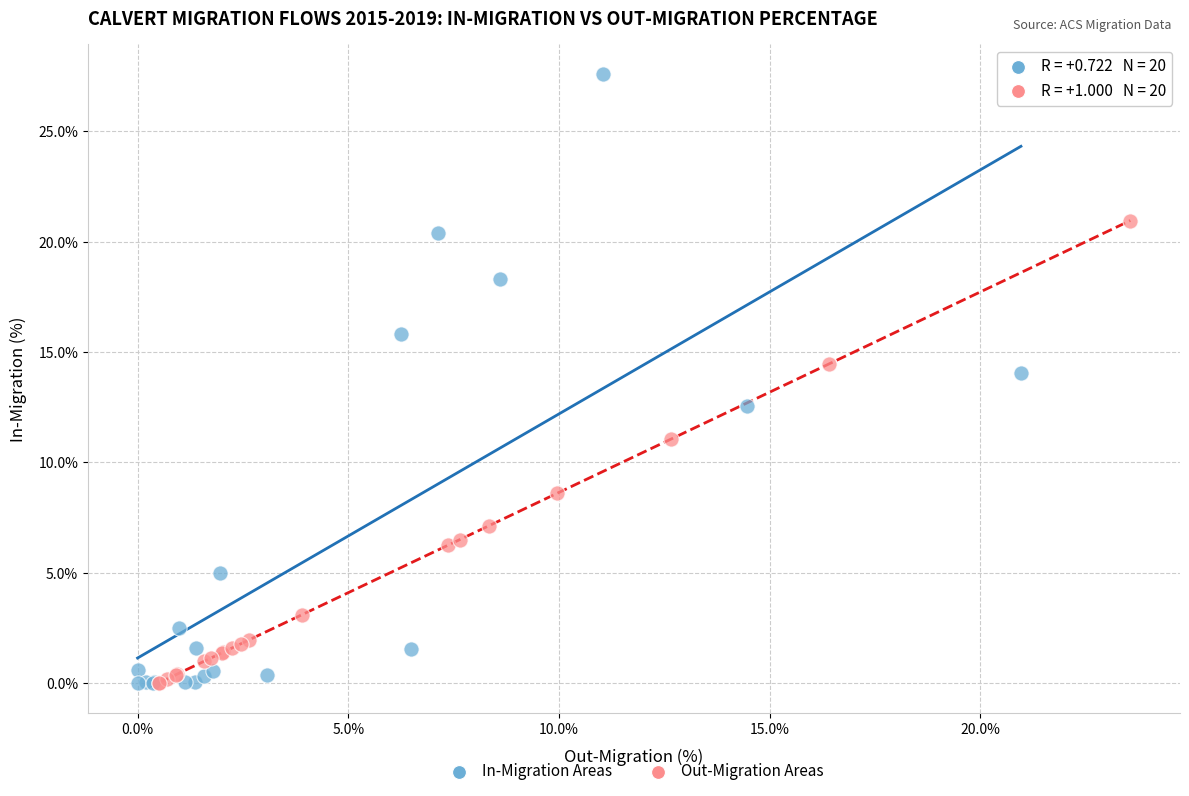

What are all the series names shown in the legend?

In-Migration Areas, Out-Migration Areas